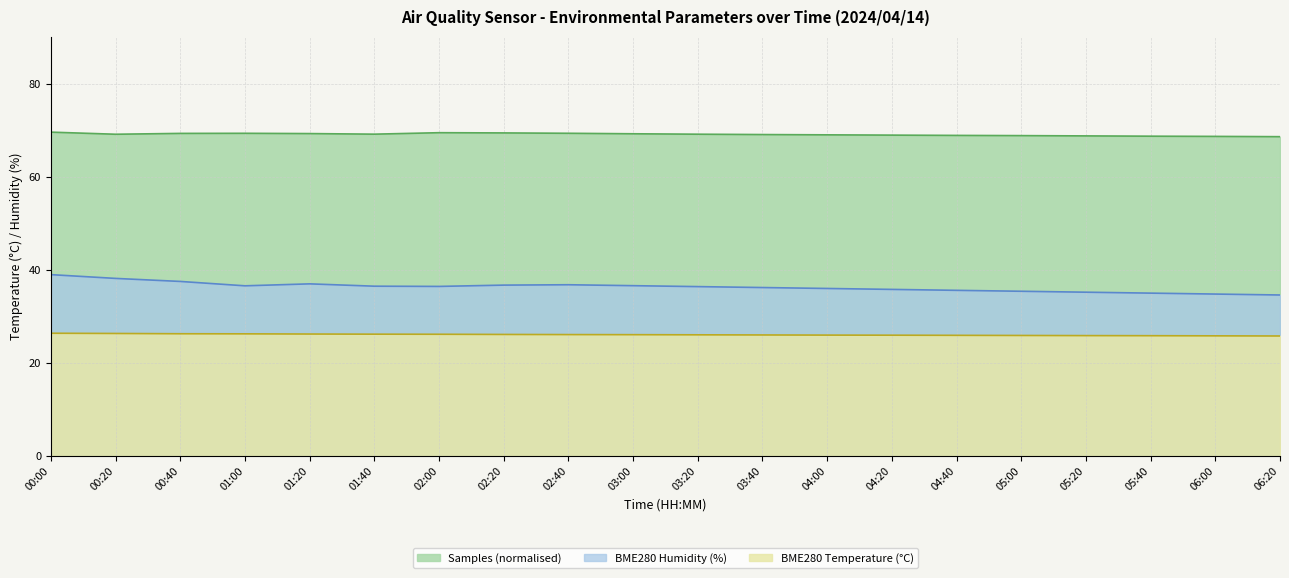

What is the difference between the second highest and minimum values in the Samples series?

0.9